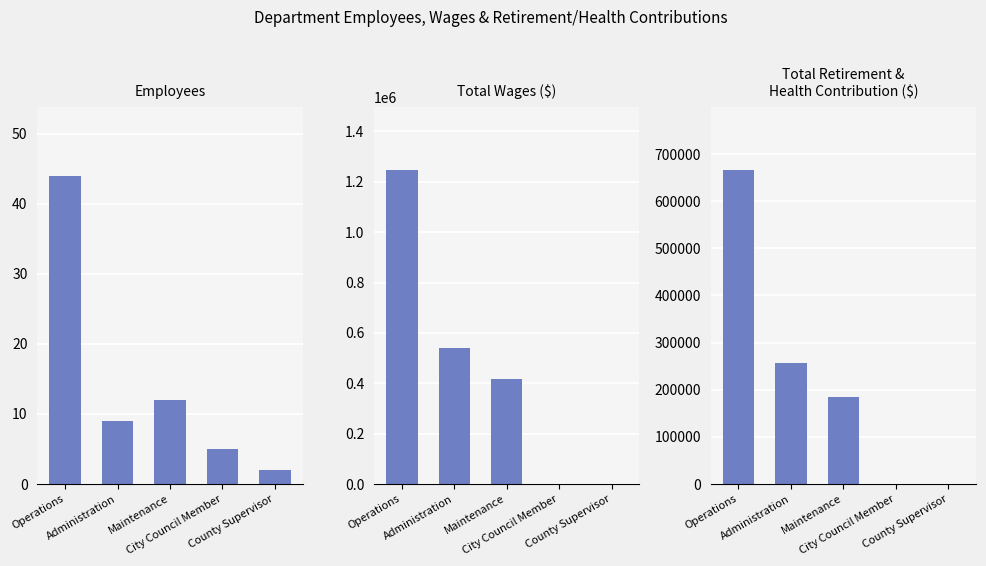

What are all the series names shown in the legend?

Employees, Total Wages, Total Retirement & Health Contribution